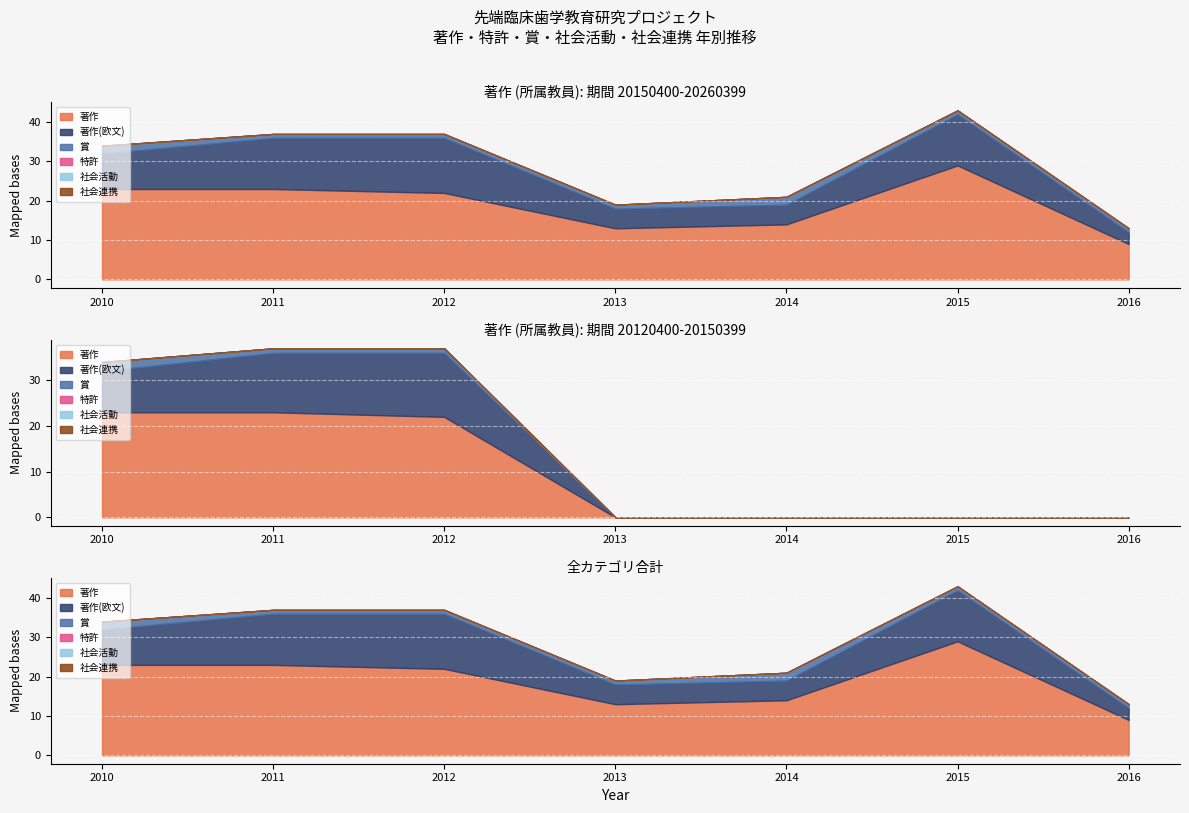

At which label is 社会活動 closest to 0?

2010